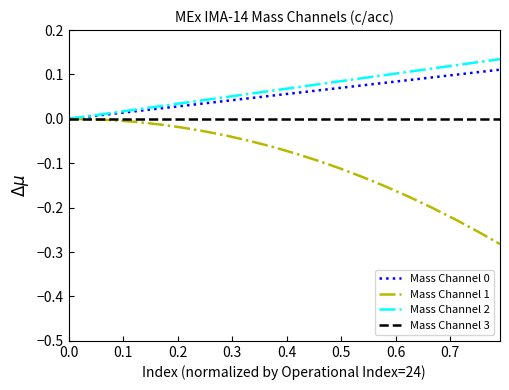

Which series has the largest range (max minus min)?

Mass Channel 1